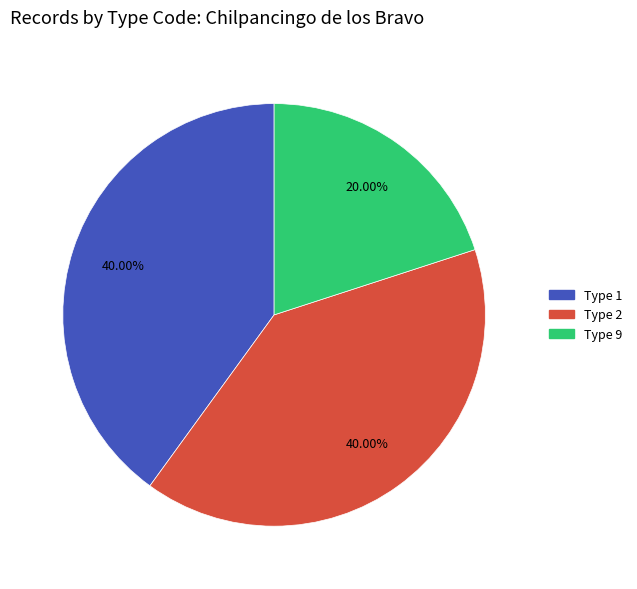

Does any single category account for the majority?

No